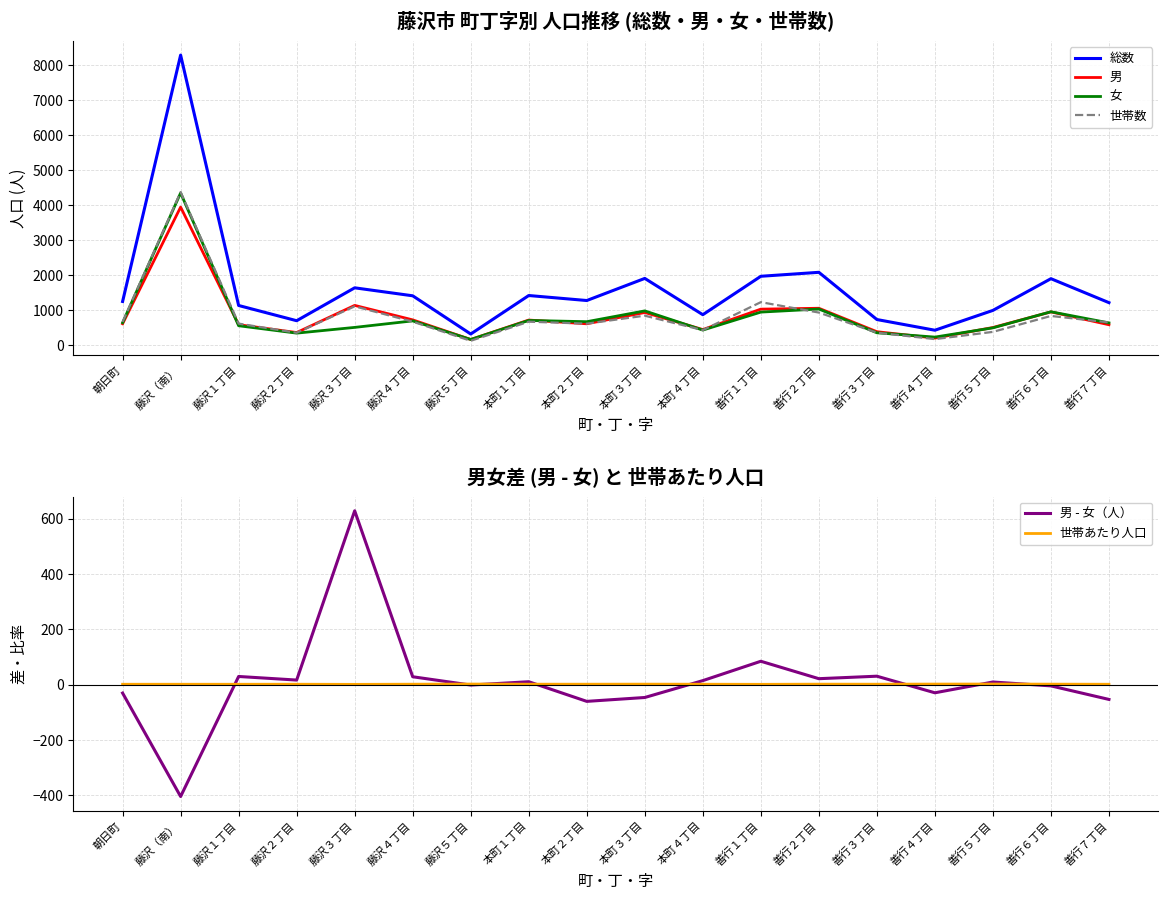

What is the label of the 13th point from the left?

善行２丁目